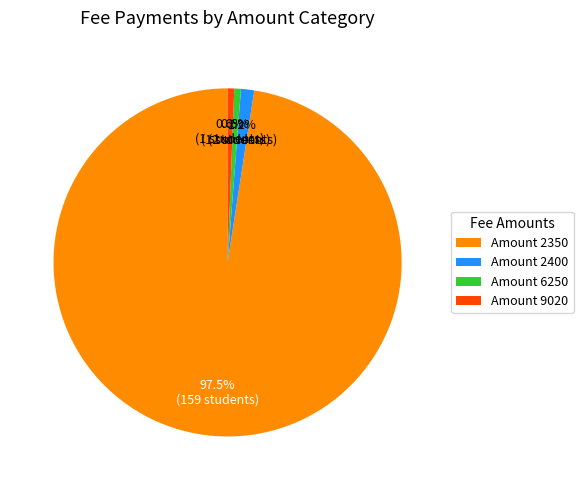

Combined, what portion of the pie is Amount 2400 and Amount 9020?

1.8%